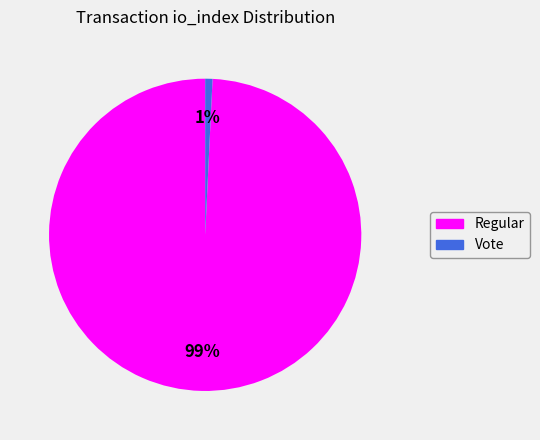

To the nearest percent, what is the difference between the largest and smallest slice percentages?

98%